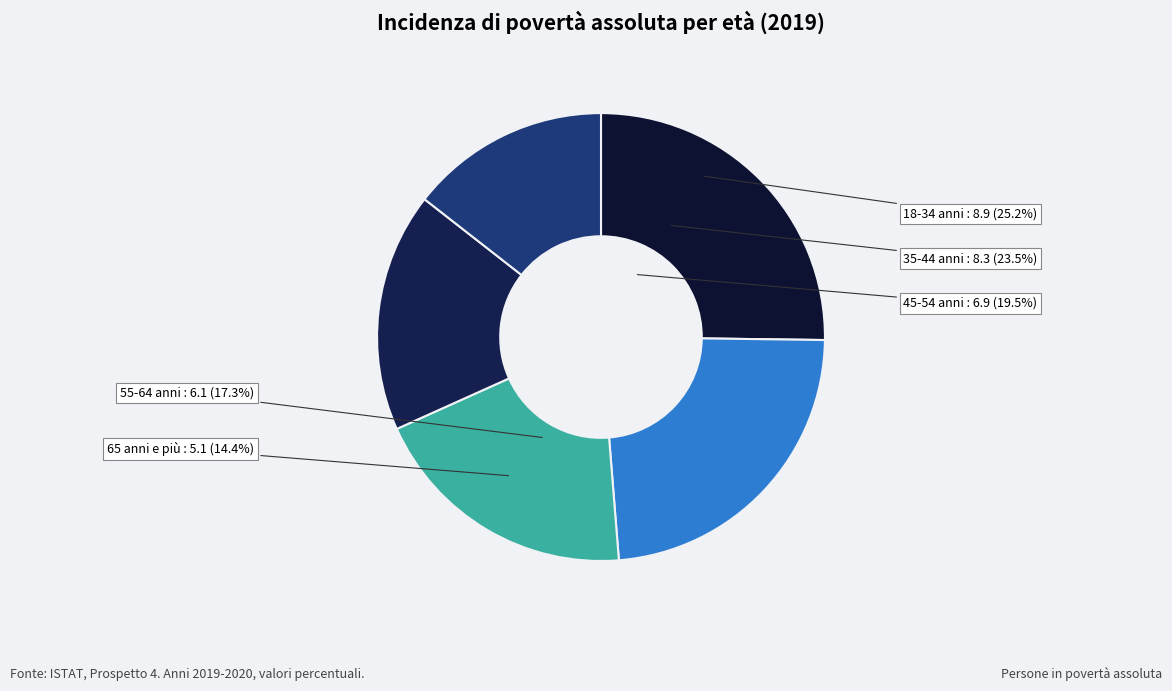

Which slice is the smallest?

65 anni e più